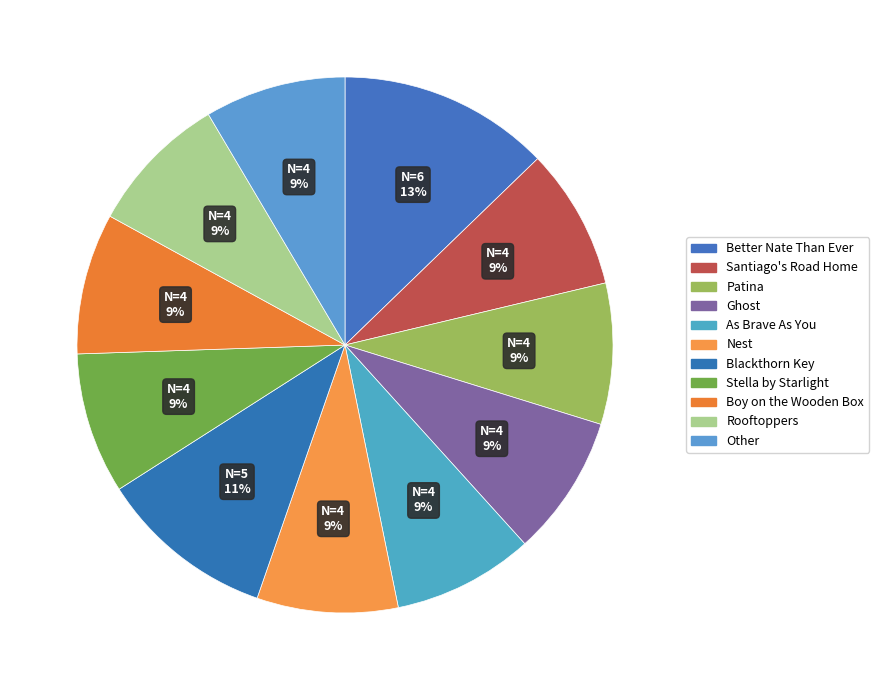

Approximately how many times larger is the value at Other compared to Better Nate Than Ever?

0.7